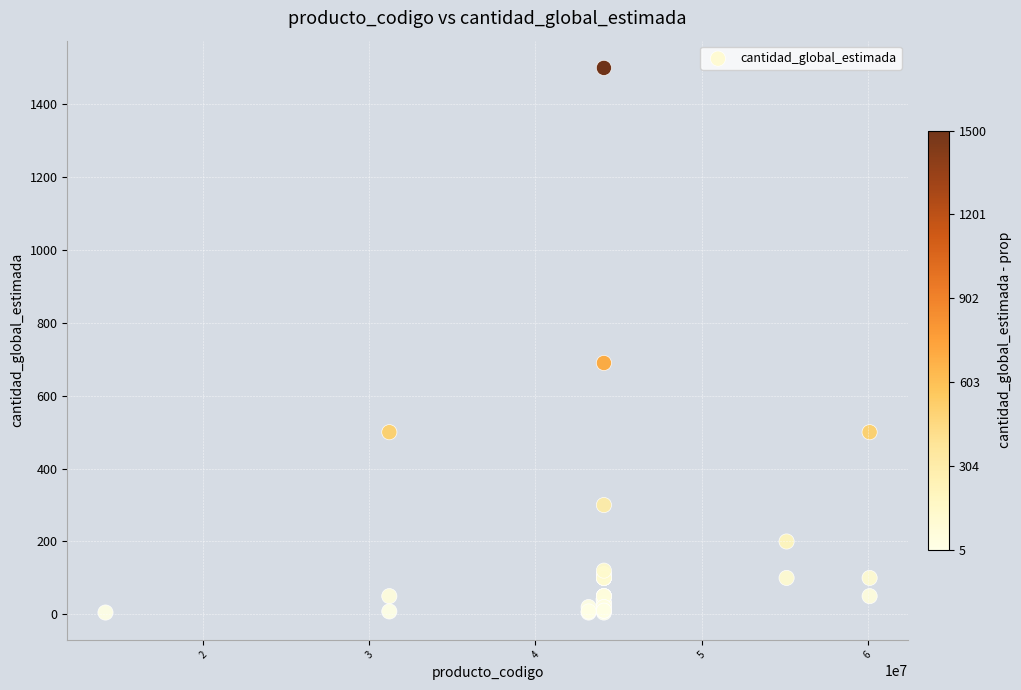

What Y value in the scatter plot is closest to 752?

690